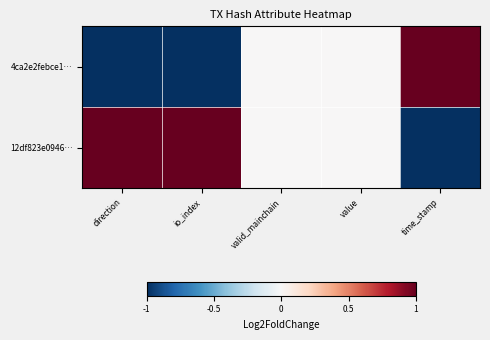

Rank the series at valid_mainchain from lowest to highest value.

4ca2e2febce1…, 12df823e0946…